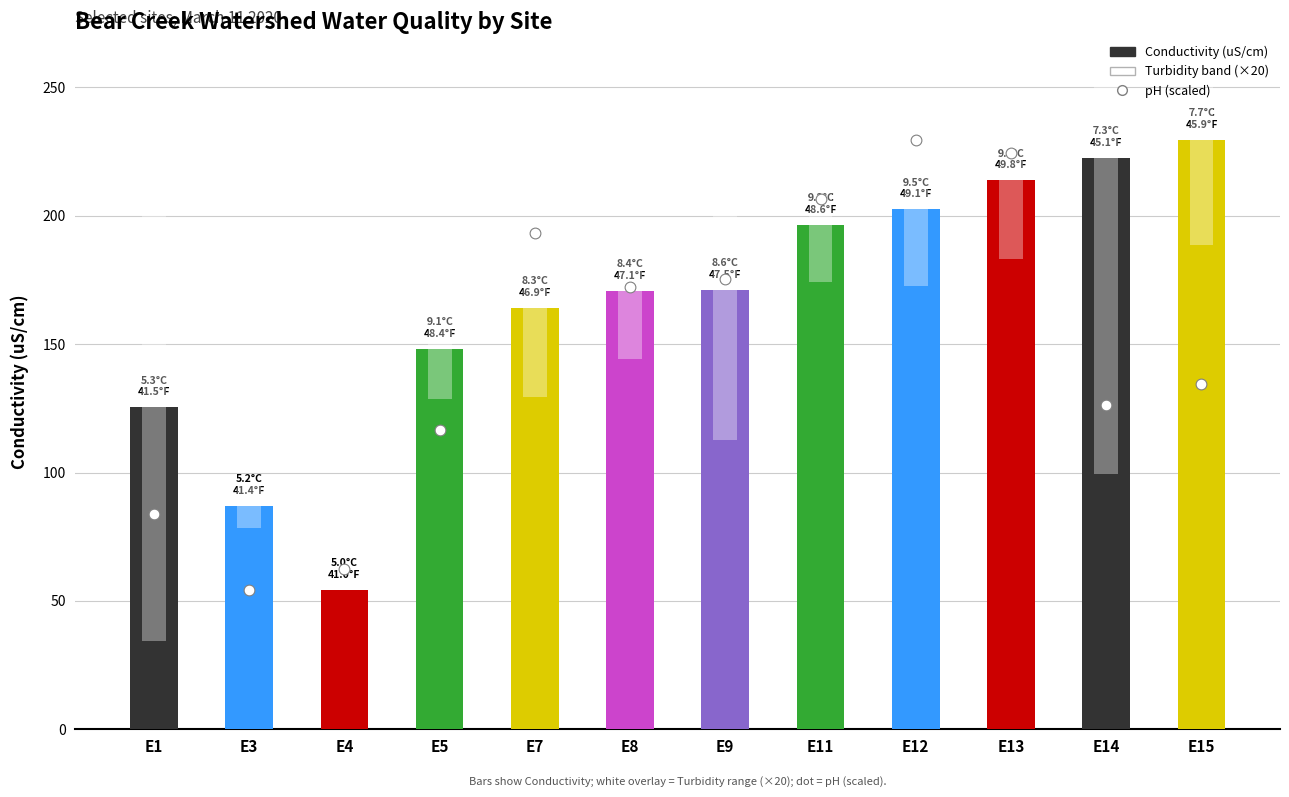

What is the ratio of the value at E15 to the value at E8?

0.8